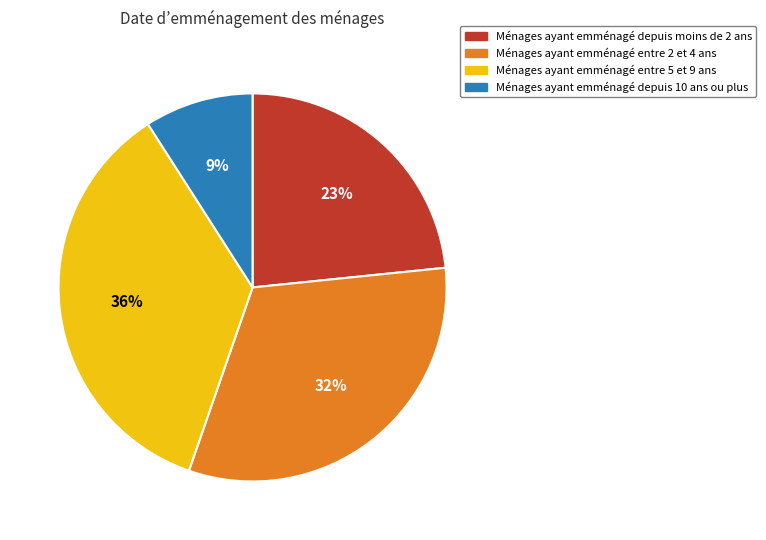

Is there any slice that represents more than half of the pie?

No